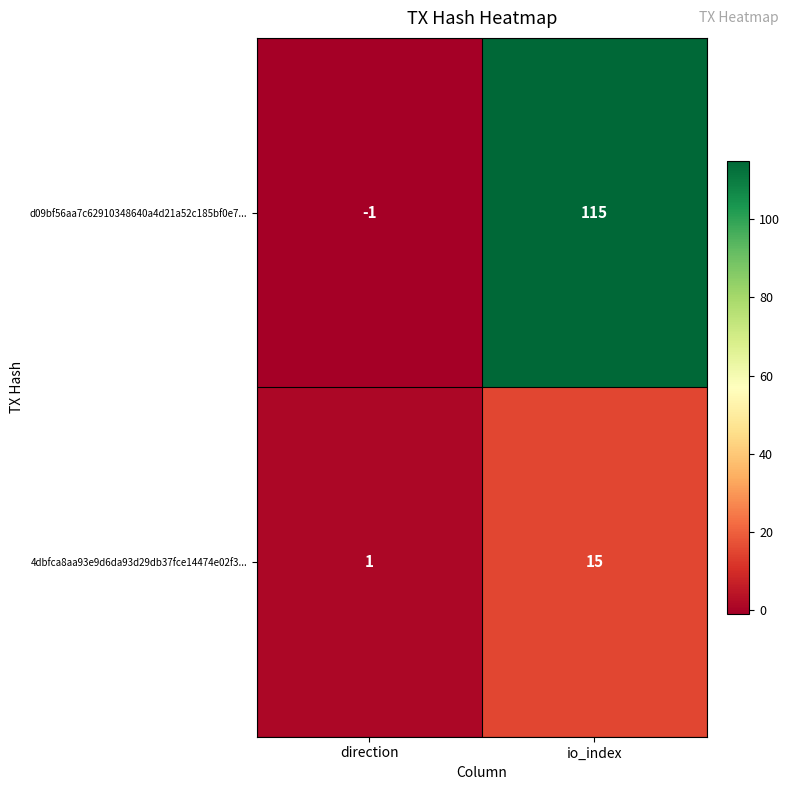

At which category is the sum across all series the highest?

io_index